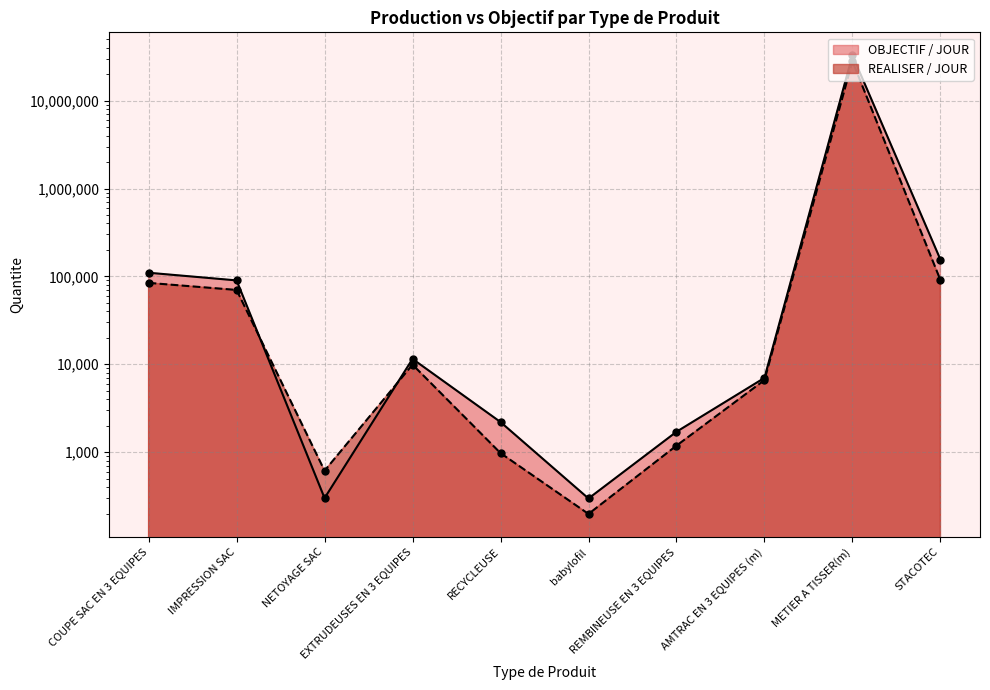

How many interior local peaks does the REALISER / JOUR series have?

2